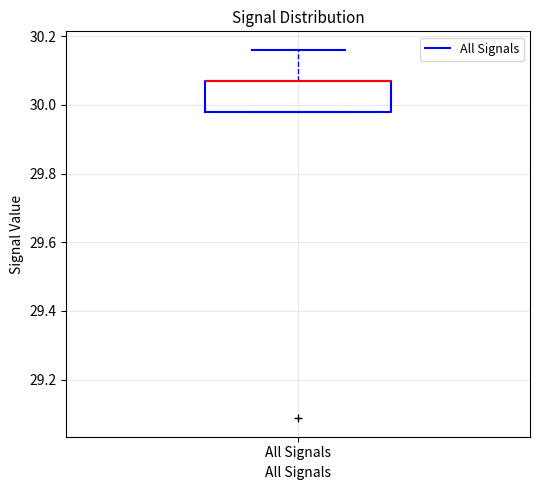

Where is the upper edge of the box for All Signals on the y-axis? The values are not printed on the chart, so give them approximately, as read against the axis.

30.08